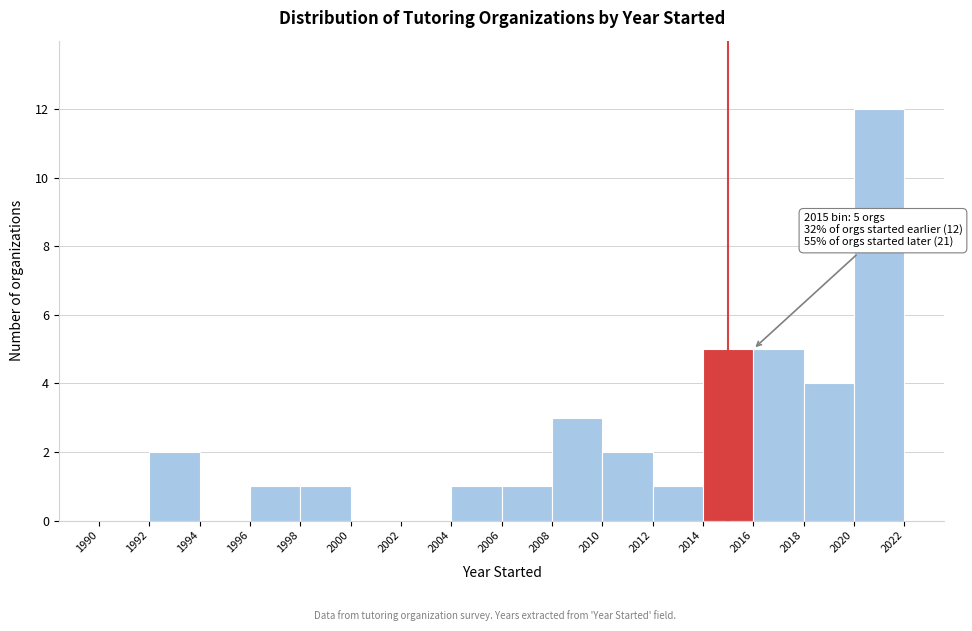

Which range on the x-axis has the tallest bar?

2020 to 2022